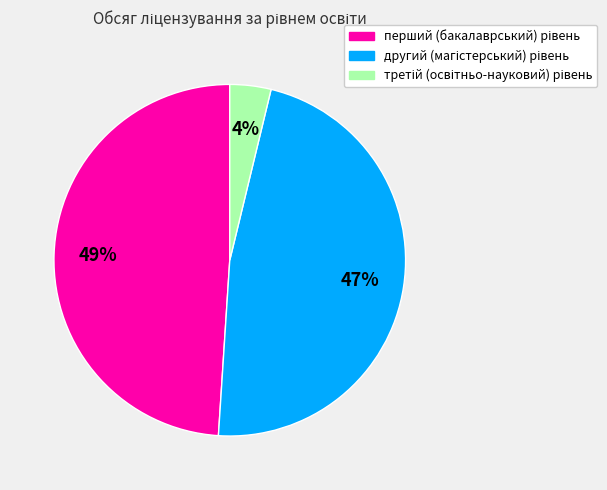

Count the number of slices in the pie.

3